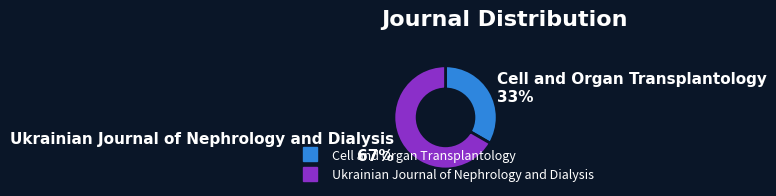

How many slices are in this pie chart?

2